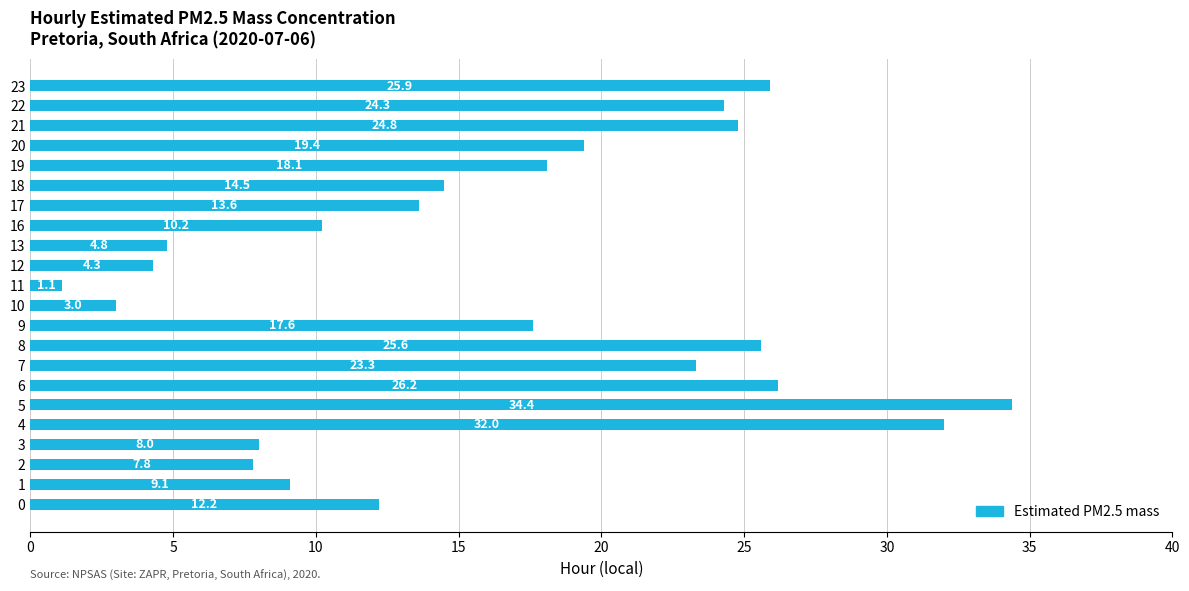

Reading bottom to top, transcribe all the data shown in this chart.

12.2	9.1	7.8	8.0	32.0	34.4	26.2	23.3	25.6	17.6	3.0	1.1	4.3	4.8	10.2	13.6	14.5	18.1	19.4	24.8	24.3	25.9